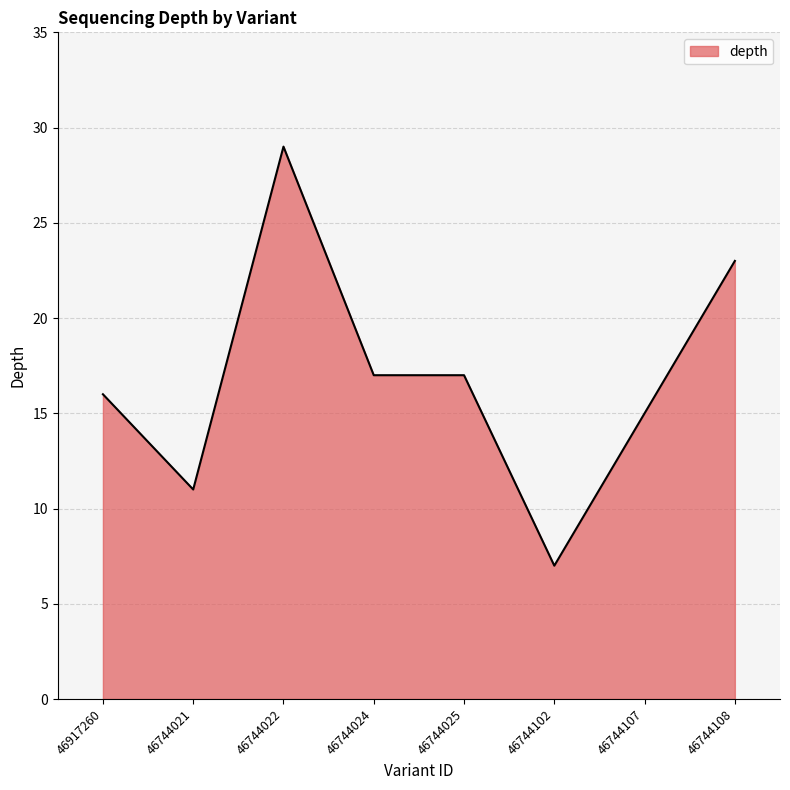

What is the sum of all values?

135